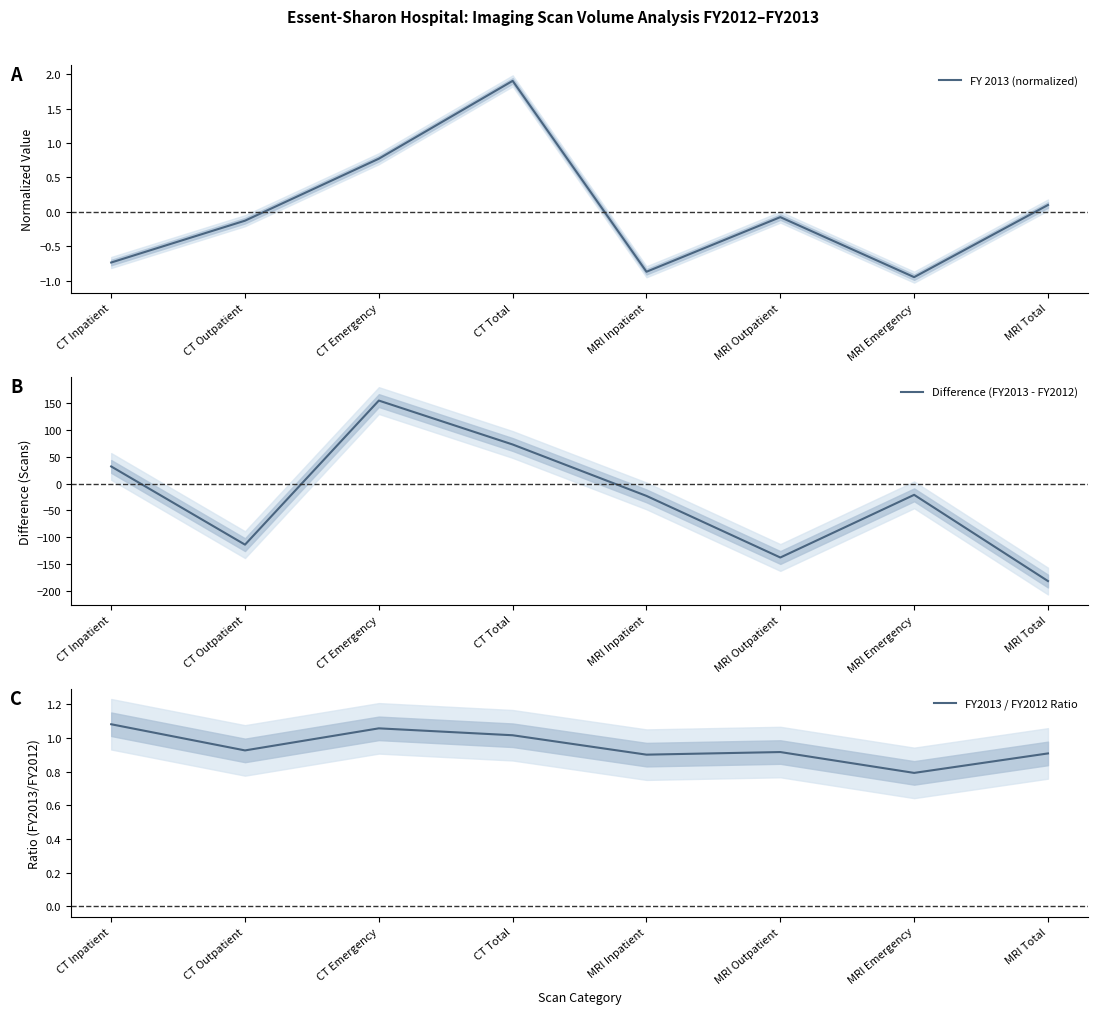

Is it true that FY 2013 (normalized) equals -0.7 at CT Inpatient?

True